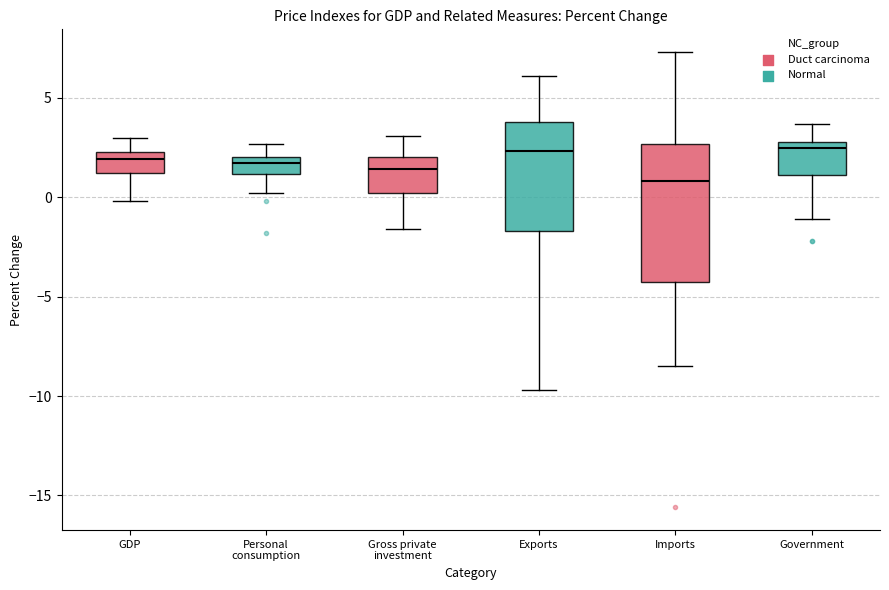

Reading left to right, read every box against the y-axis: the position of its median line, the range the box covers, and the ends of its whiskers. The values are not printed on the chart, so give them approximately, as read against the axis.

GDP: median 2.0, box 1.0 to 2.5, whiskers 0.0 to 3.0
Personal consumption: median 1.5, box 1.0 to 2.0, whiskers 0.0 to 2.5
Gross private investment: median 1.5, box 0.0 to 2.0, whiskers -1.5 to 3.0
Exports: median 2.5, box -1.5 to 4.0, whiskers -9.5 to 6.0
Imports: median 1.0, box -4.0 to 2.5, whiskers -8.5 to 7.5
Government: median 2.5, box 1.0 to 3.0, whiskers -1.0 to 3.5